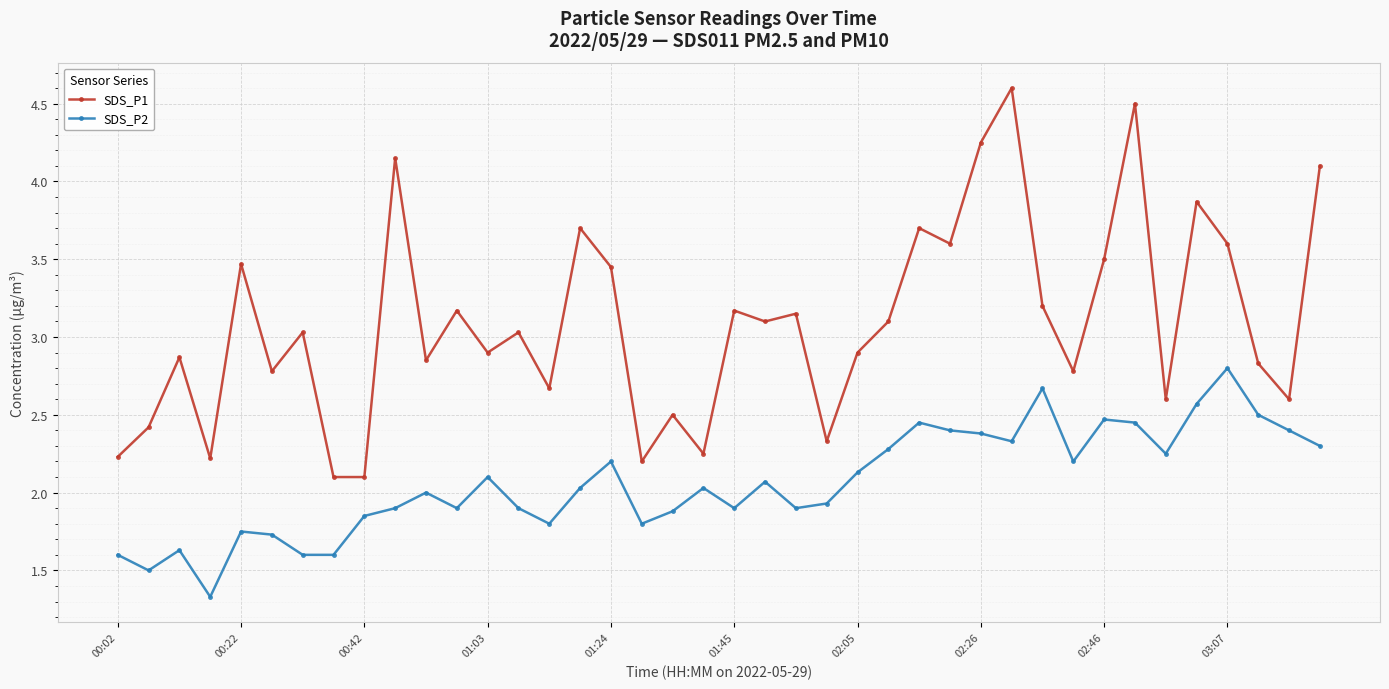

What is the minimum value for SDS_P1?

2.1